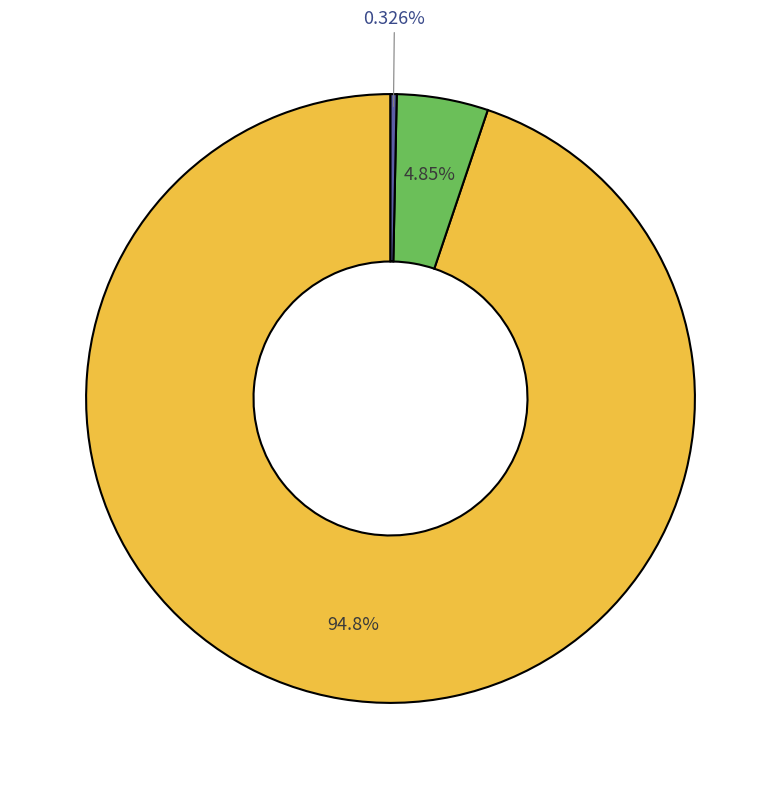

Is there a majority slice in this chart?

Yes